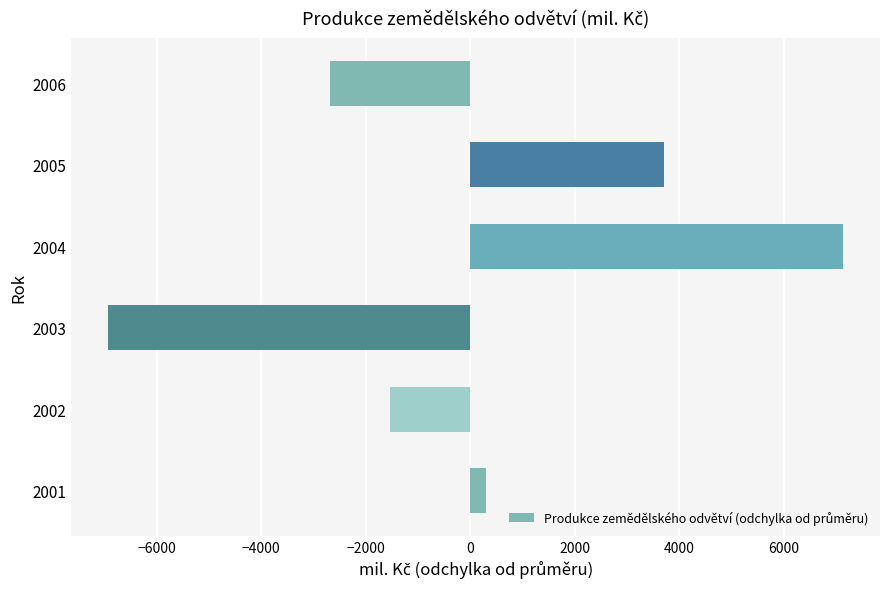

Which category has the highest value across all series?

2004